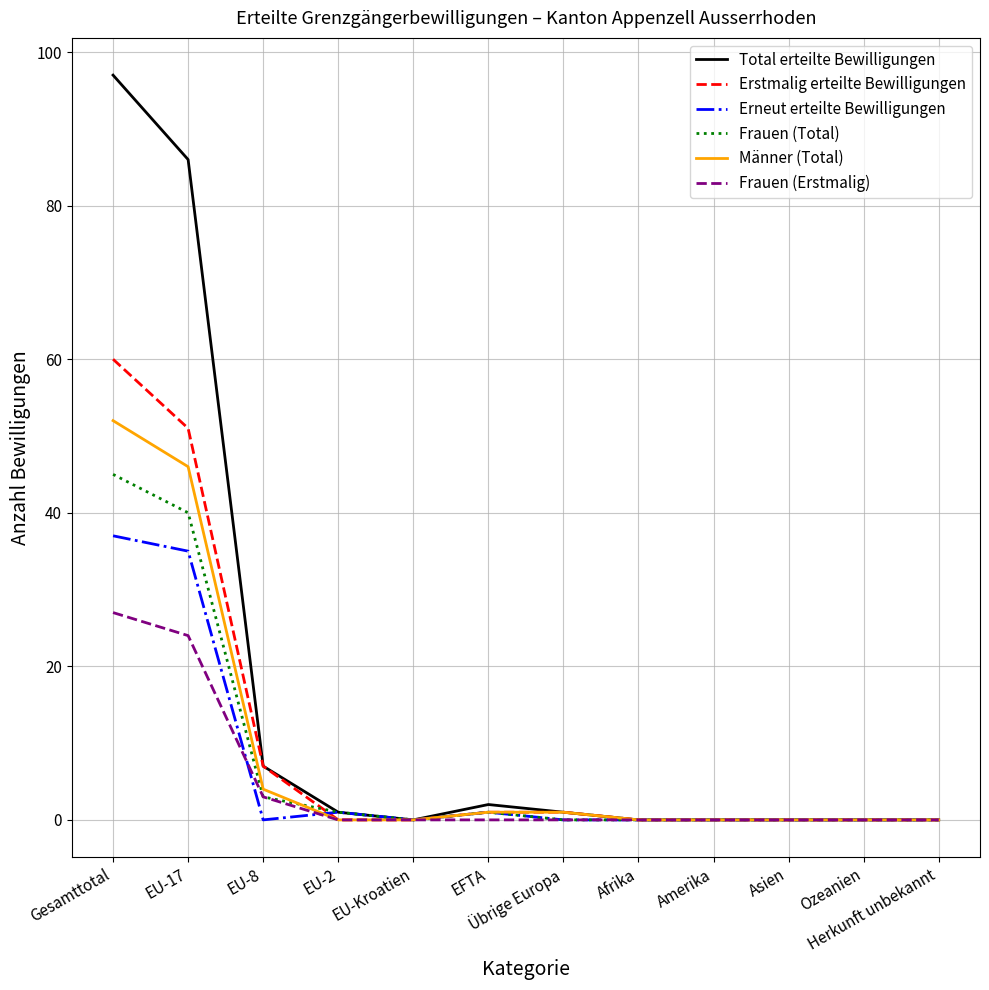

The Frauen (Total) series shows 1 at EFTA. True or false?

True